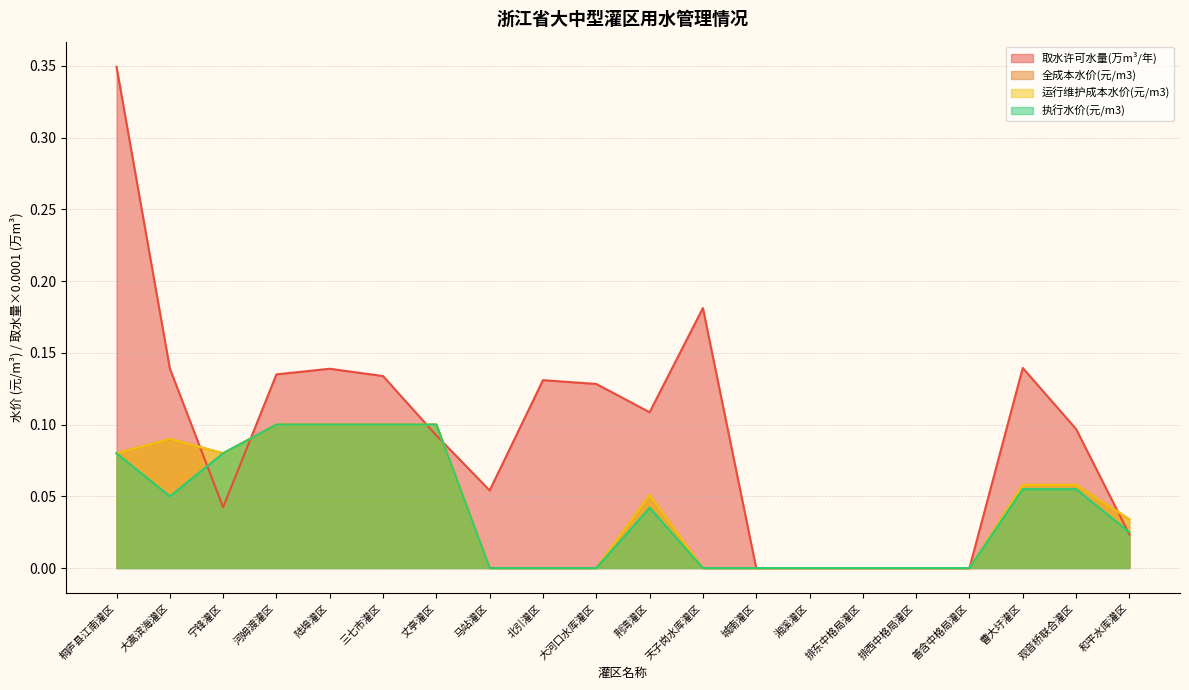

At which label does 运行维护成本水价(元/m3) reach its peak?

河姆渡灌区